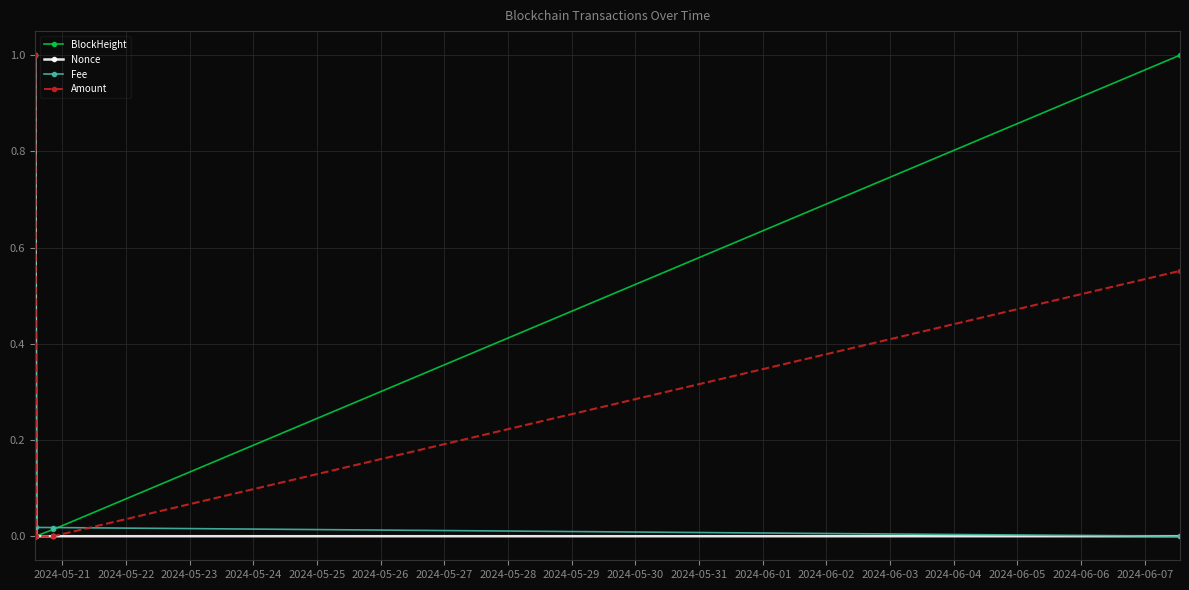

How many distinct data groups are displayed?

4